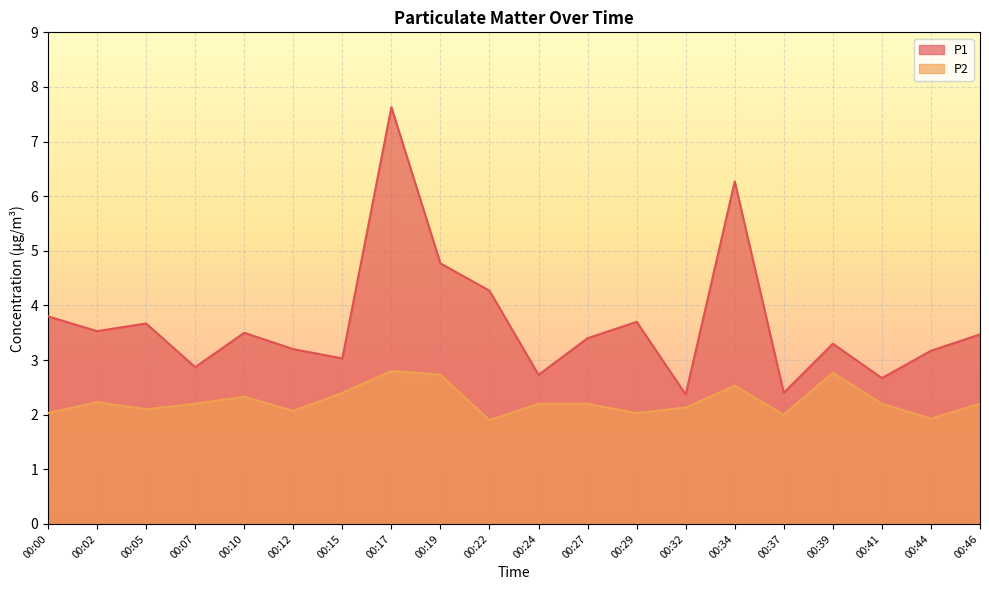

What is the difference between the maximum and minimum values in the P2 series?

0.9